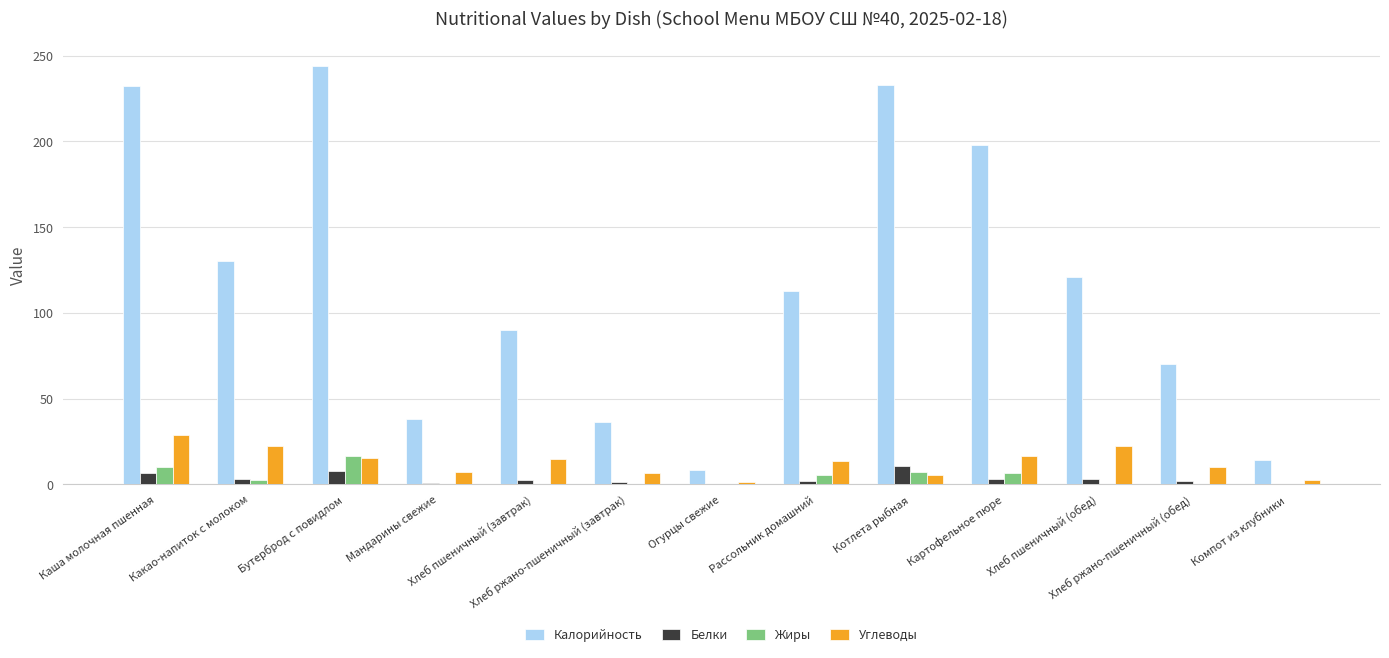

What is the greatest value displayed?

244.0